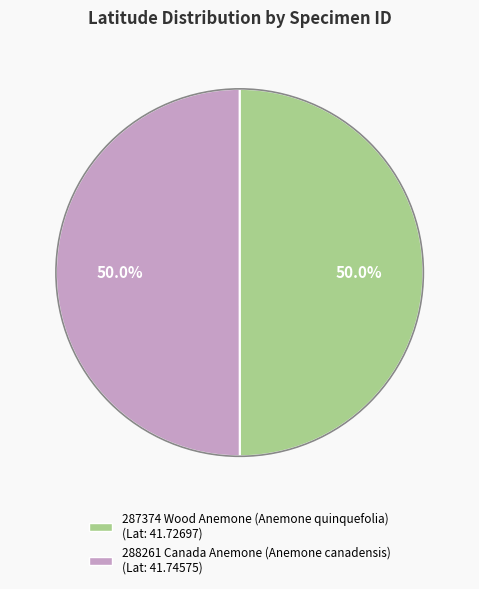

Approximately how many times larger is the value at 288261 Canada Anemone (Anemone canadensis) compared to 287374 Wood Anemone (Anemone quinquefolia)?

1.0